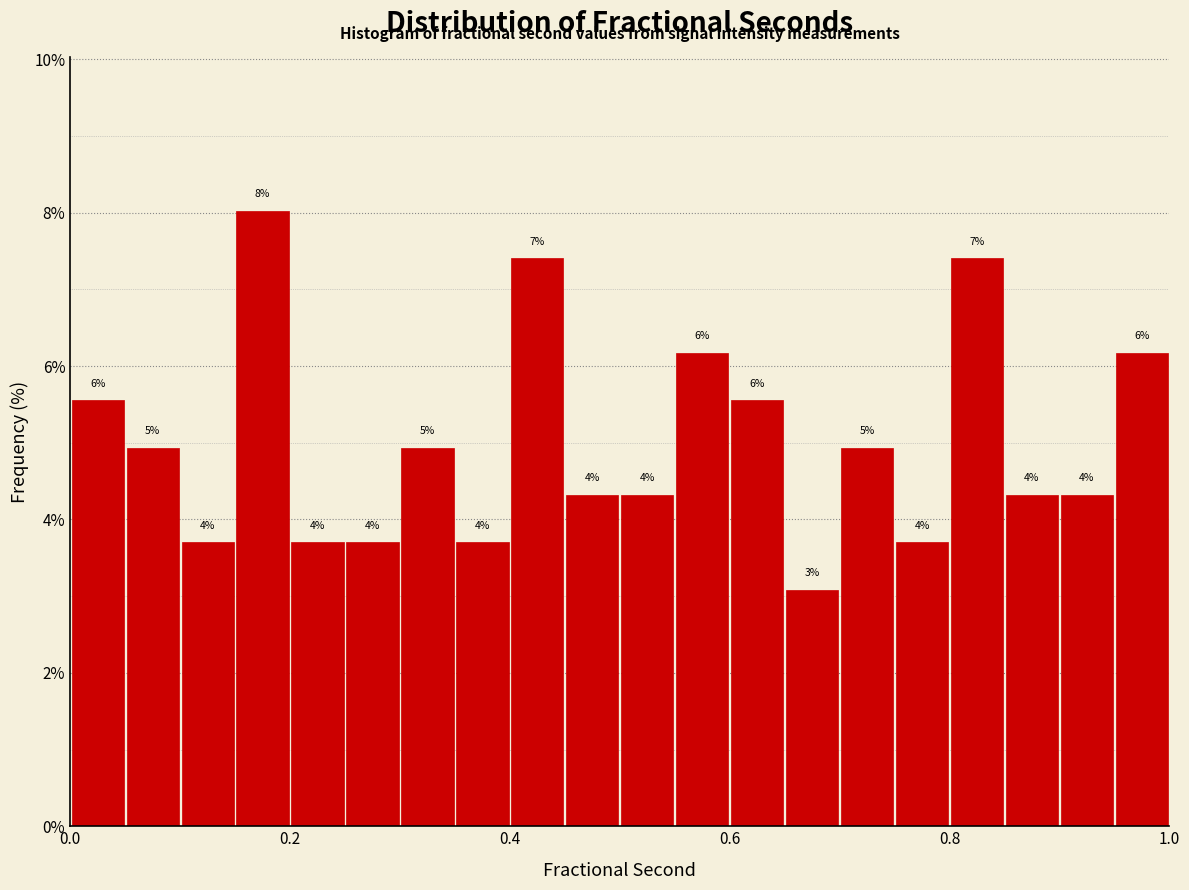

Around what value on the x-axis is the tallest bar? Give the approximate position of its centre, as read against the axis.

0.18